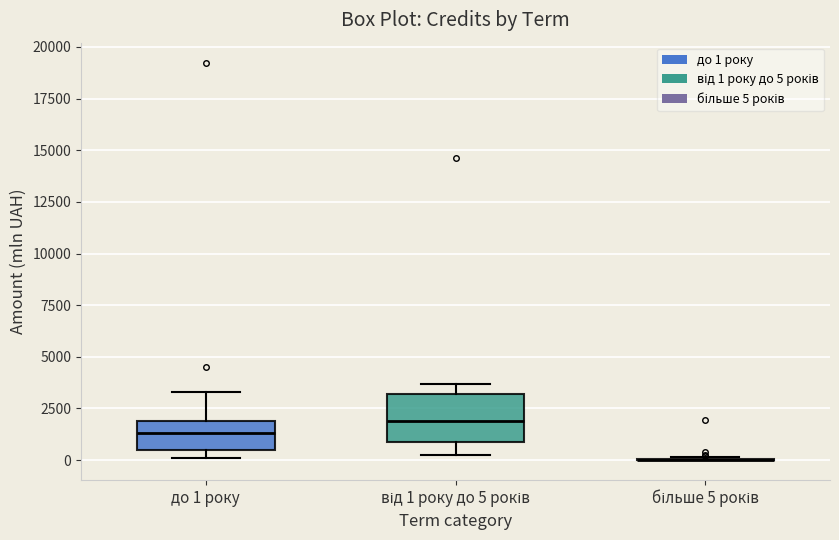

Reading left to right, transcribe this box plot: for each box, give where its median line is, the range the box spans, and where its two whiskers end, as read against the y-axis. The values are not printed on the chart, so give them approximately, as read against the axis.

до 1 року: median 1500, box 500 to 2000, whiskers 0 to 3500
від 1 року до 5 років: median 2000, box 1000 to 3000, whiskers 0 to 3500
більше 5 років: box collapsed to a line at 0, whiskers 0 to 0